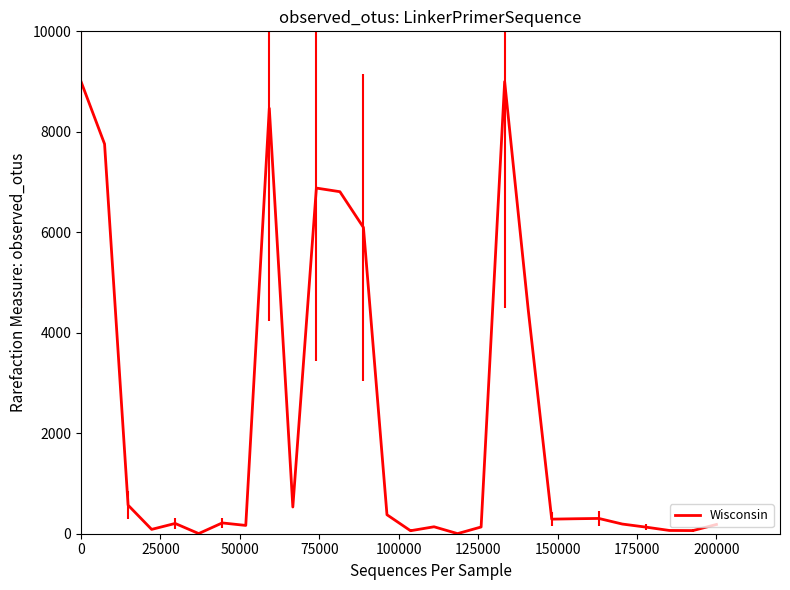

What is the difference between the maximum and minimum values?

8997.9